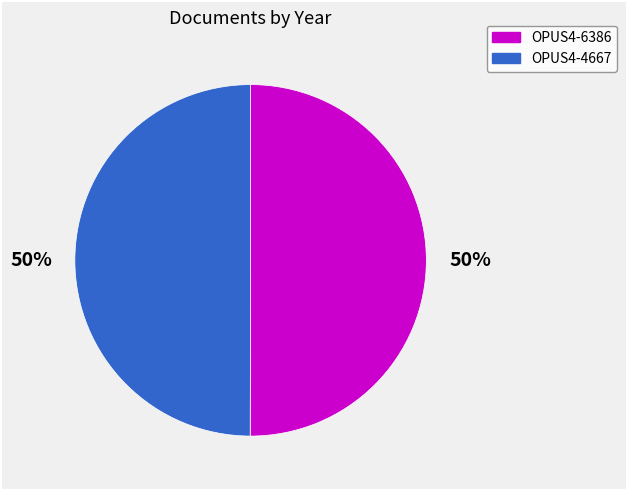

To the nearest percent, what is the average slice percentage?

50%